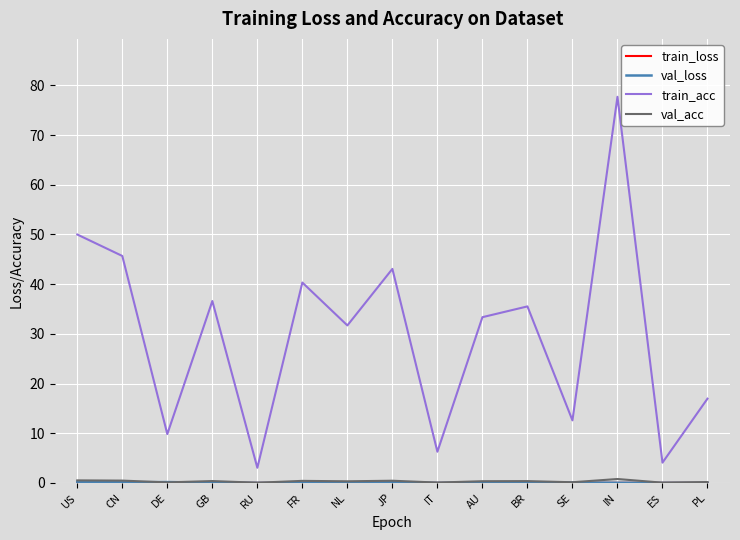

Which series has the largest range (max minus min)?

train_acc